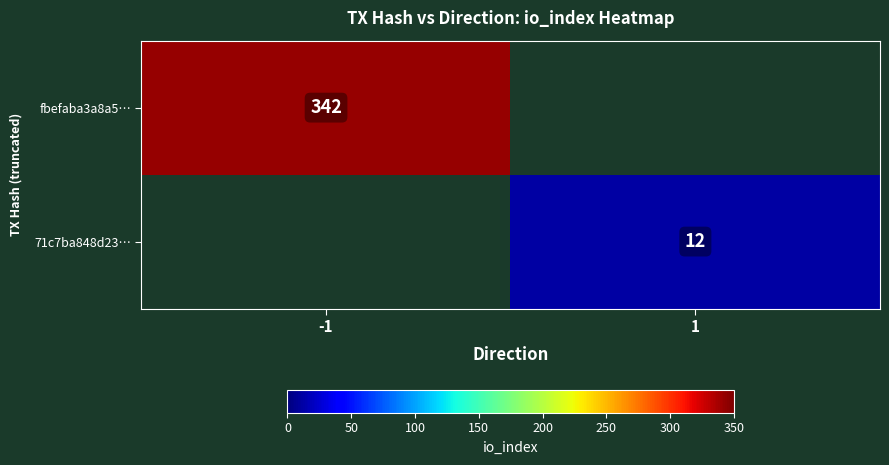

True or false: fbefaba3a8a5… has a value of 342 at -1.

True